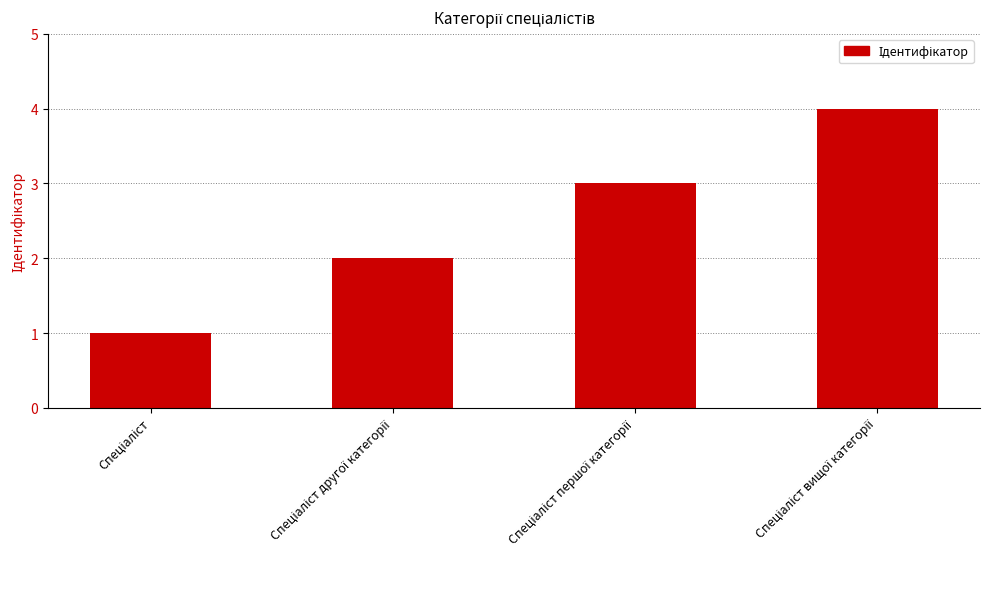

What is the maximum value shown in the chart?

4